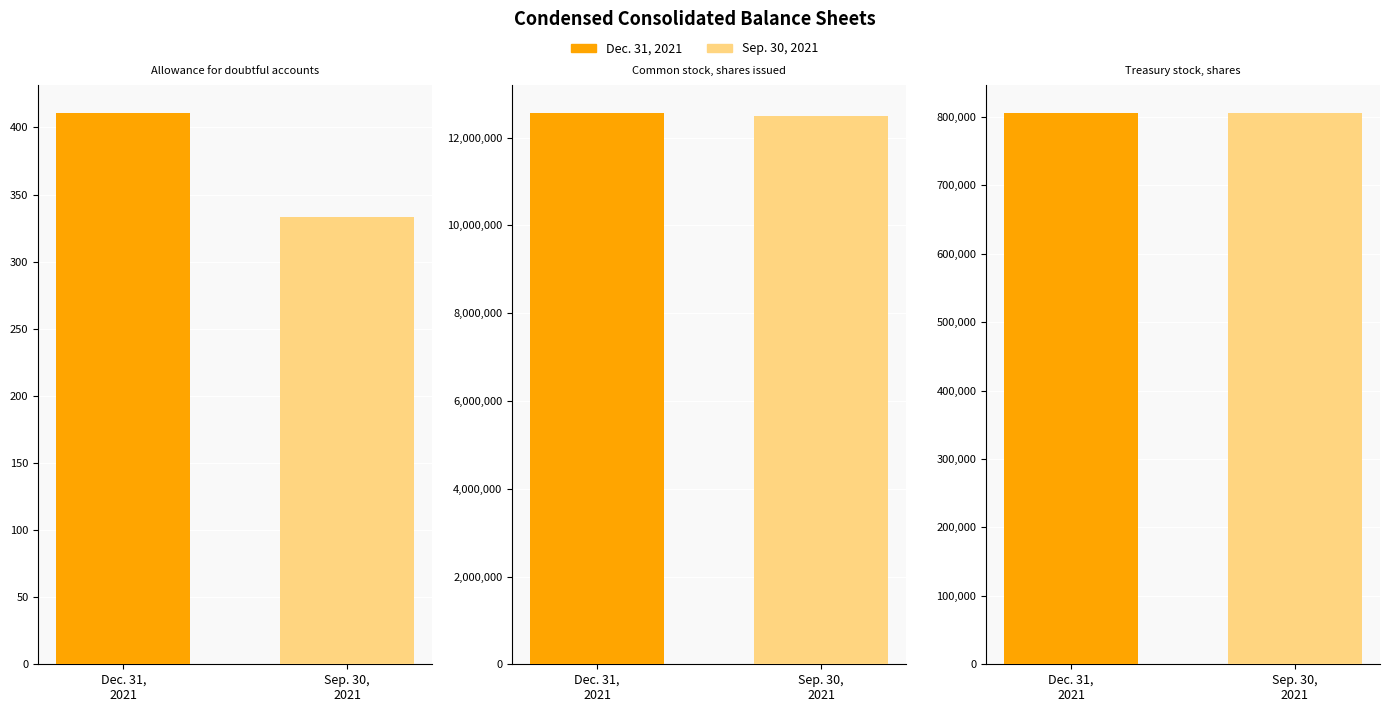

At Allowance for doubtful accounts, list the series in order from largest to smallest.

Dec. 31, 2021, Sep. 30, 2021